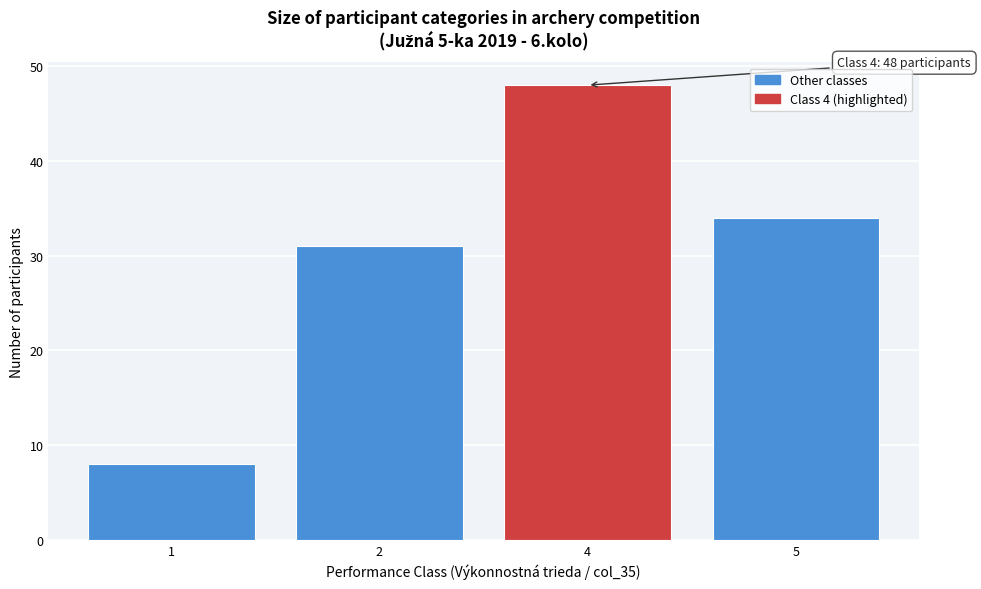

Reading right to left, extract all data points from this chart.

34	48	31	8